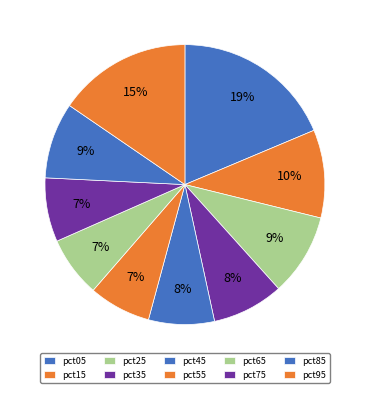

Does any single category account for the majority?

No